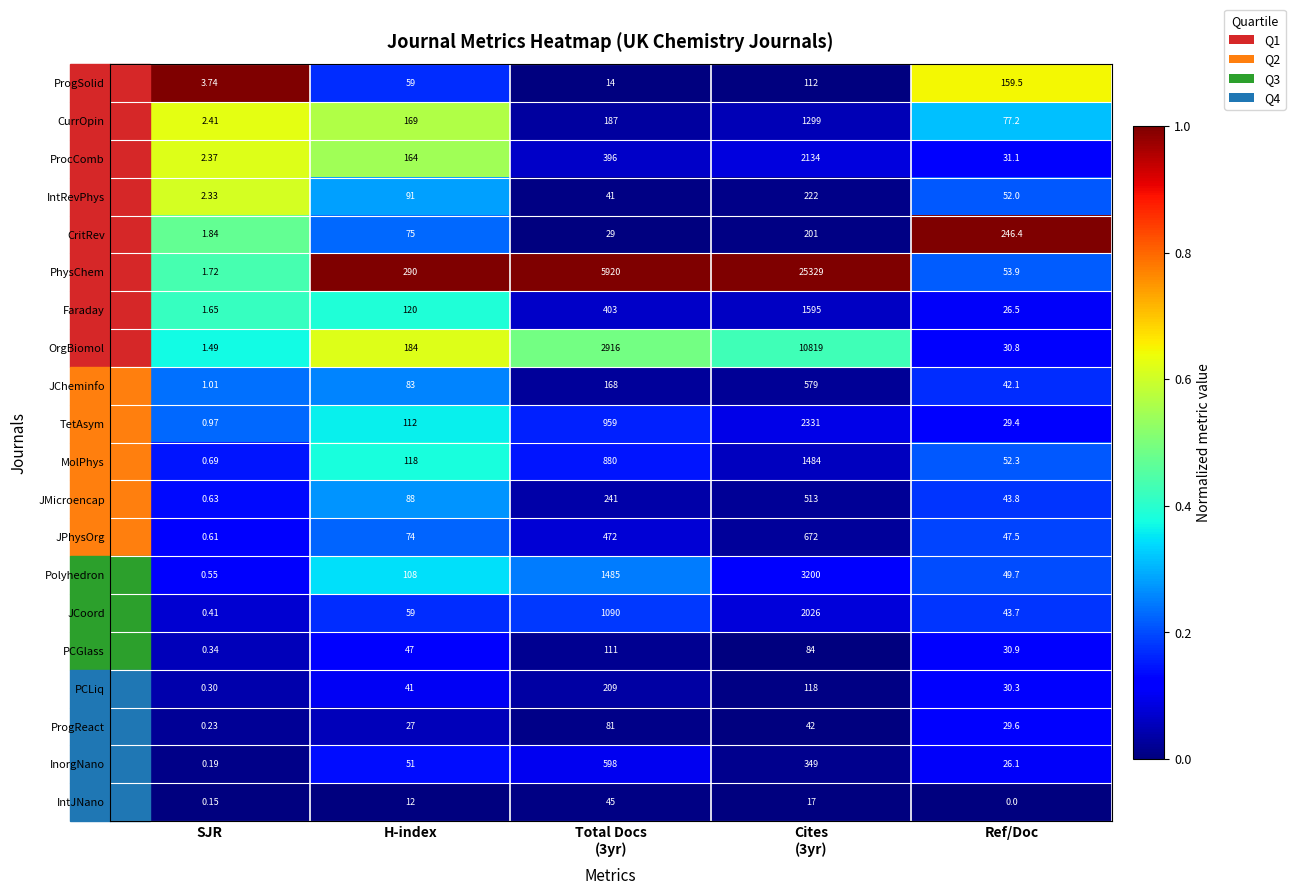

Which series has the widest spread of values?

PhysChem